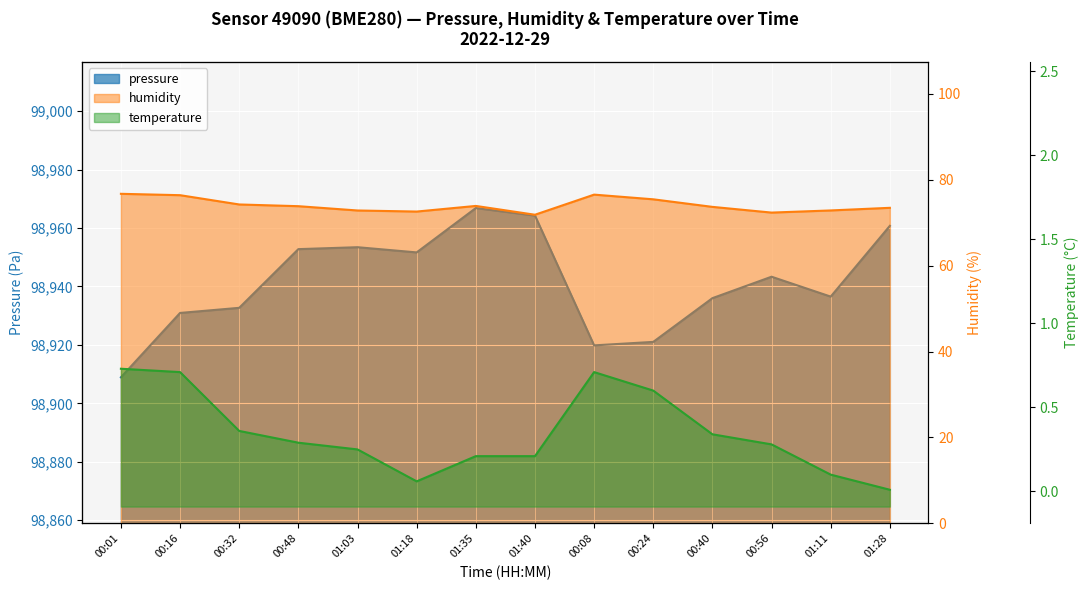

What are all the series names shown in the legend?

pressure, humidity, temperature